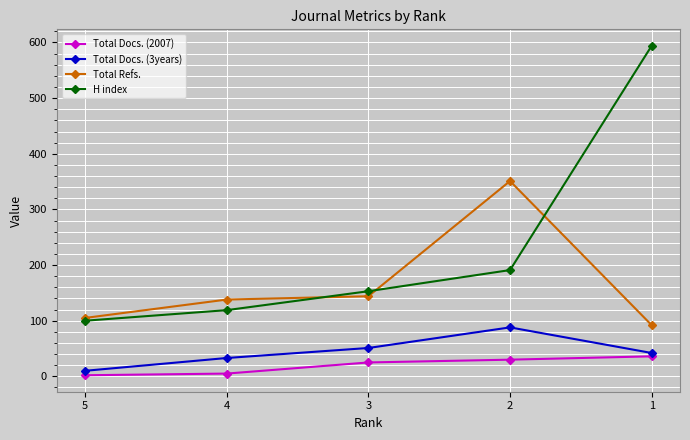

Between 2 and 1, which series saw the biggest shift?

H index